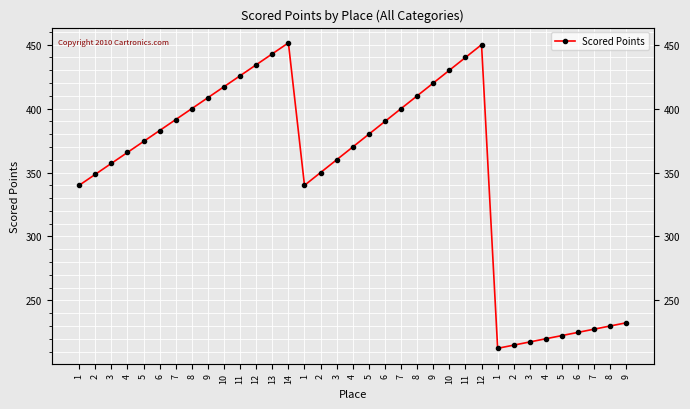

Between 8 and 11, which is larger?

11